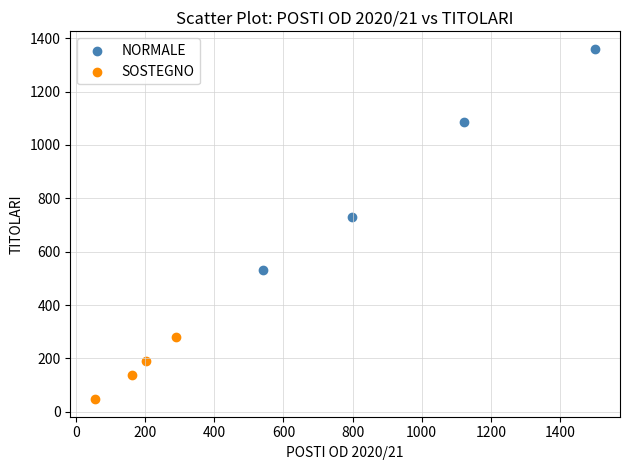

Which series has the largest Y range (max minus min)?

NORMALE